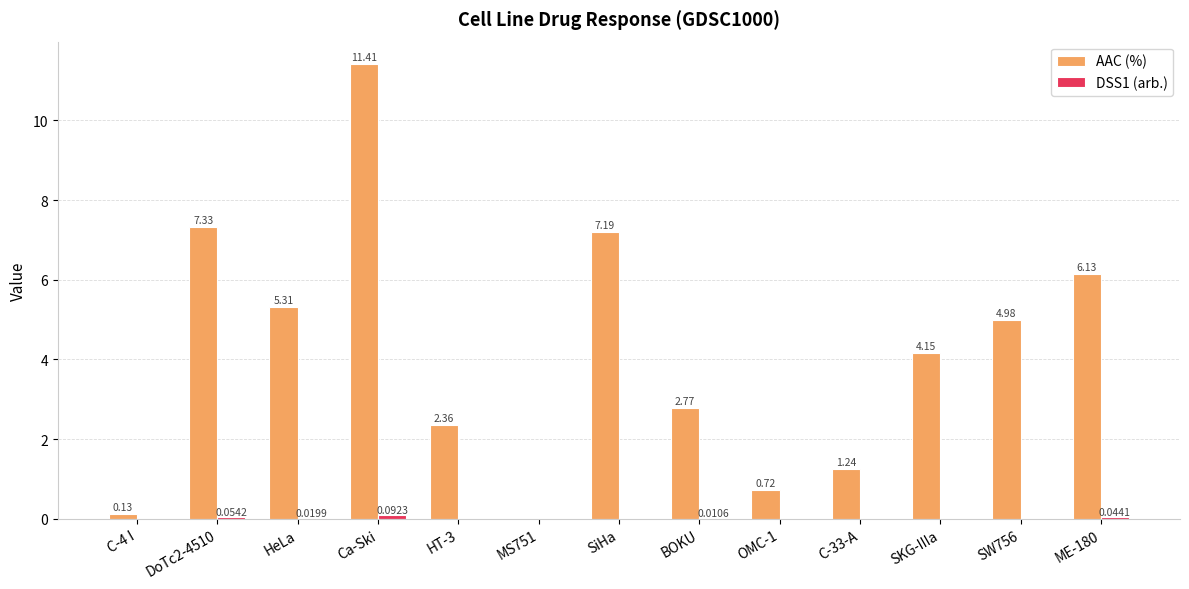

Which series changed the most between MS751 and BOKU?

AAC (%)